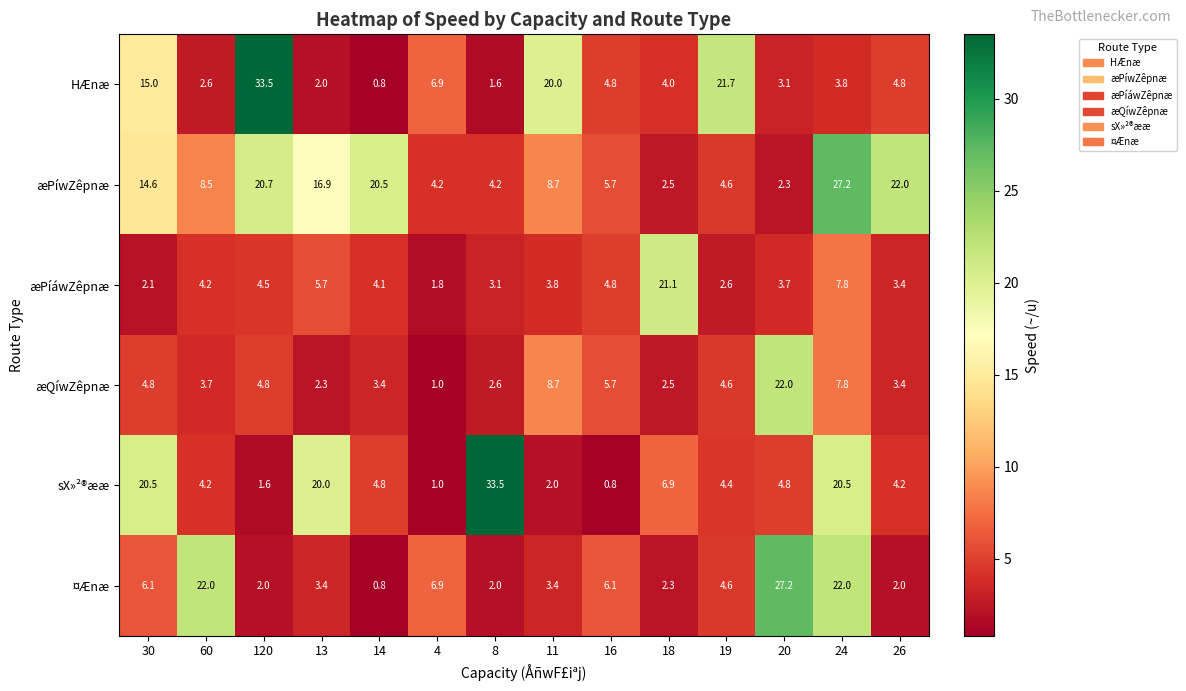

Read the sX»²®ææ value at 13.

20.0